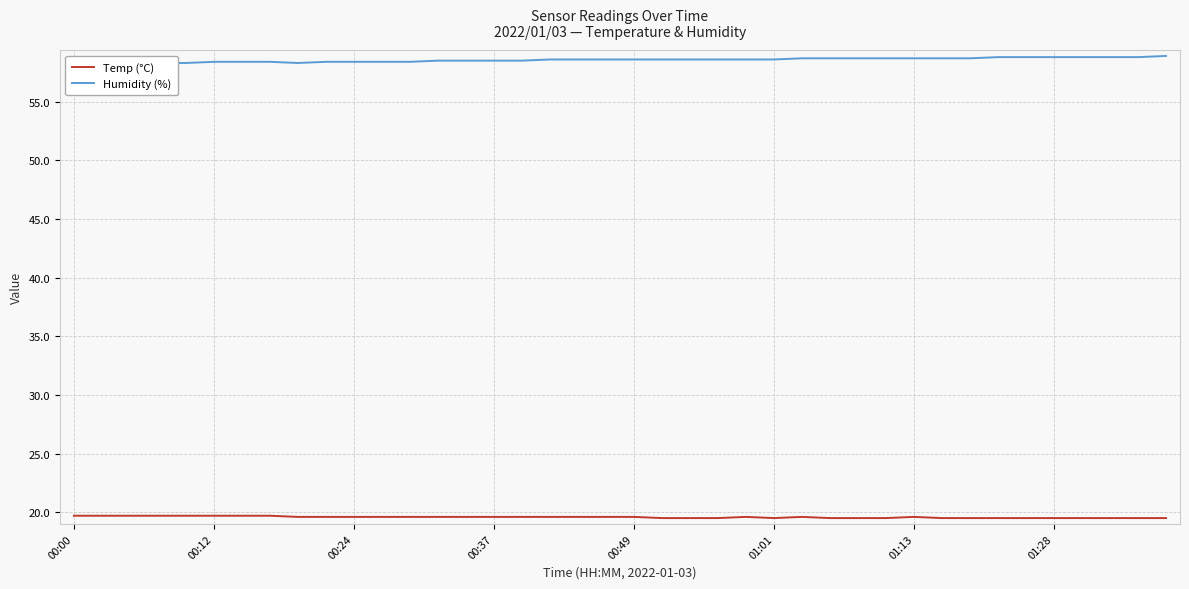

What is the highest value of the Temp (°C) series?

19.7